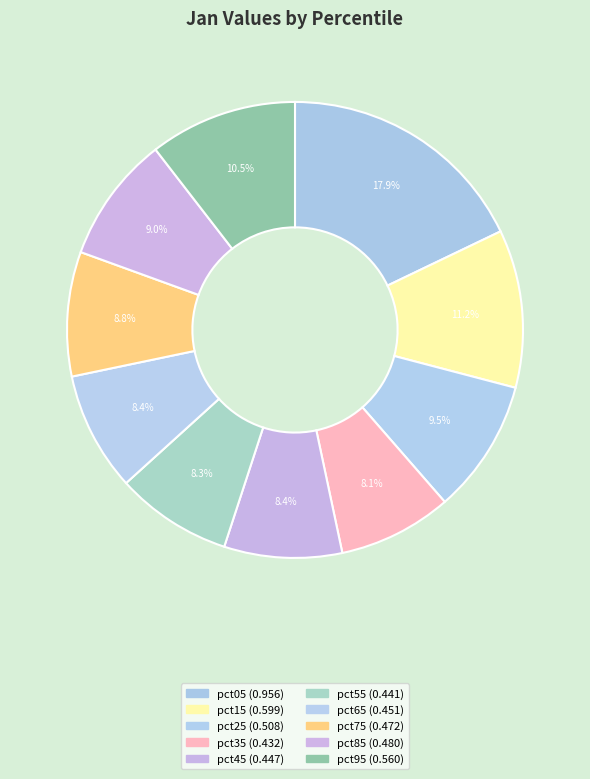

Does pct05 represent more than half of the total?

No